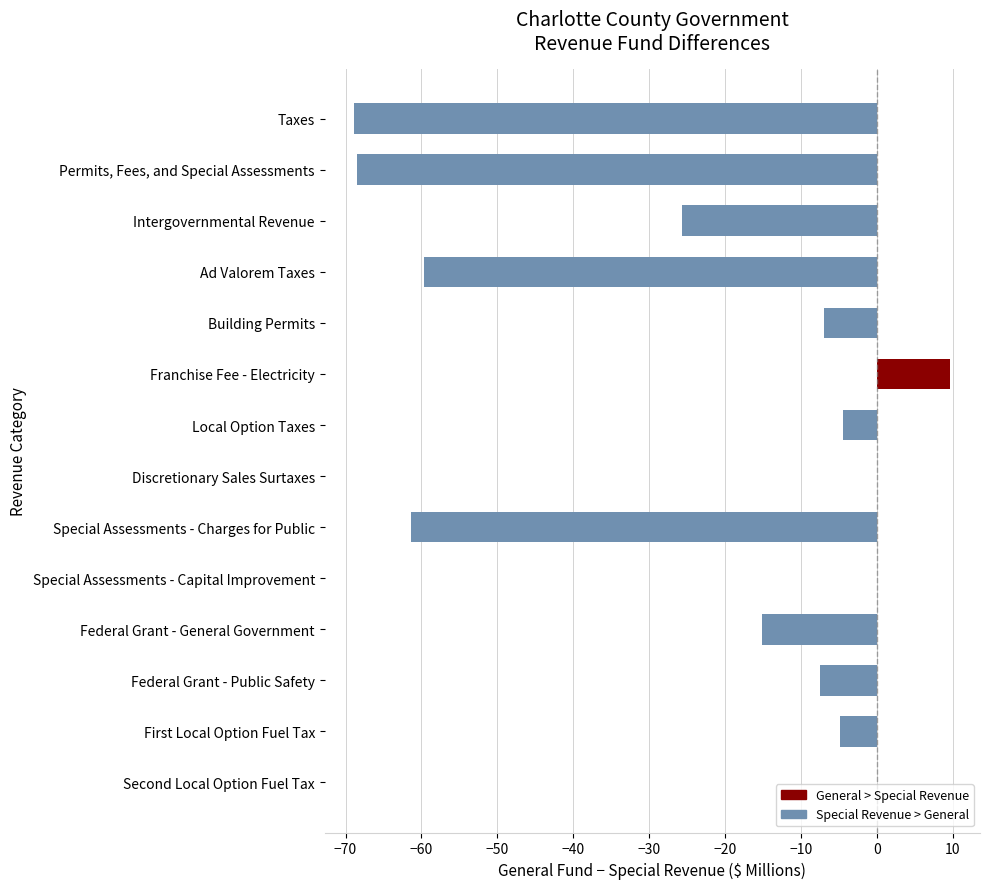

How many series are shown in this chart?

1